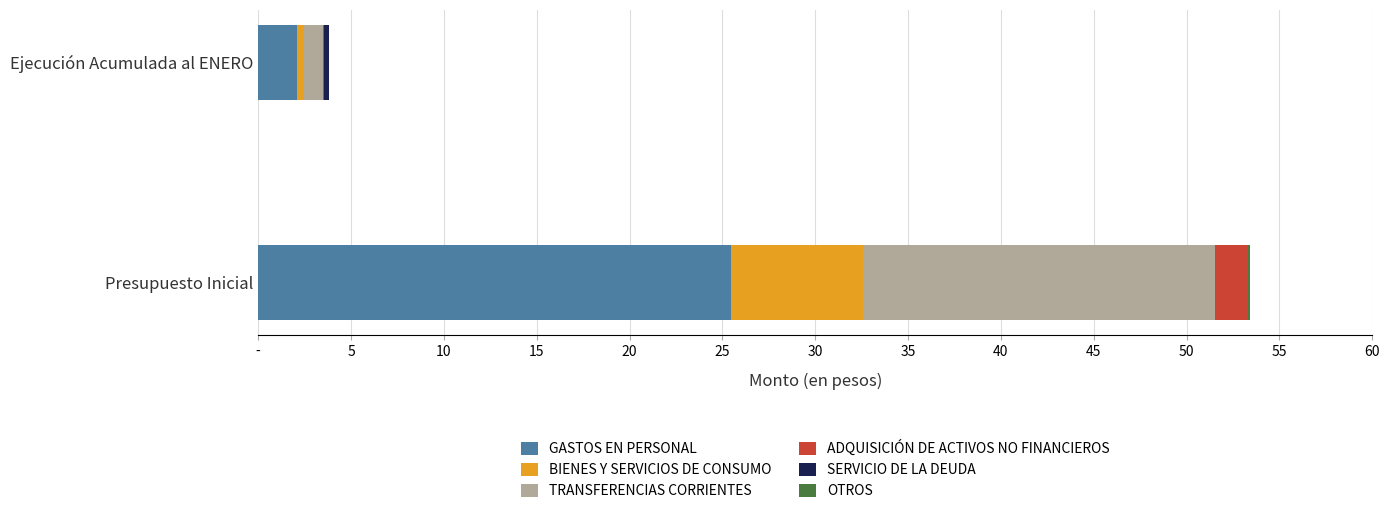

What is the sum of all TRANSFERENCIAS CORRIENTES values?

19967712